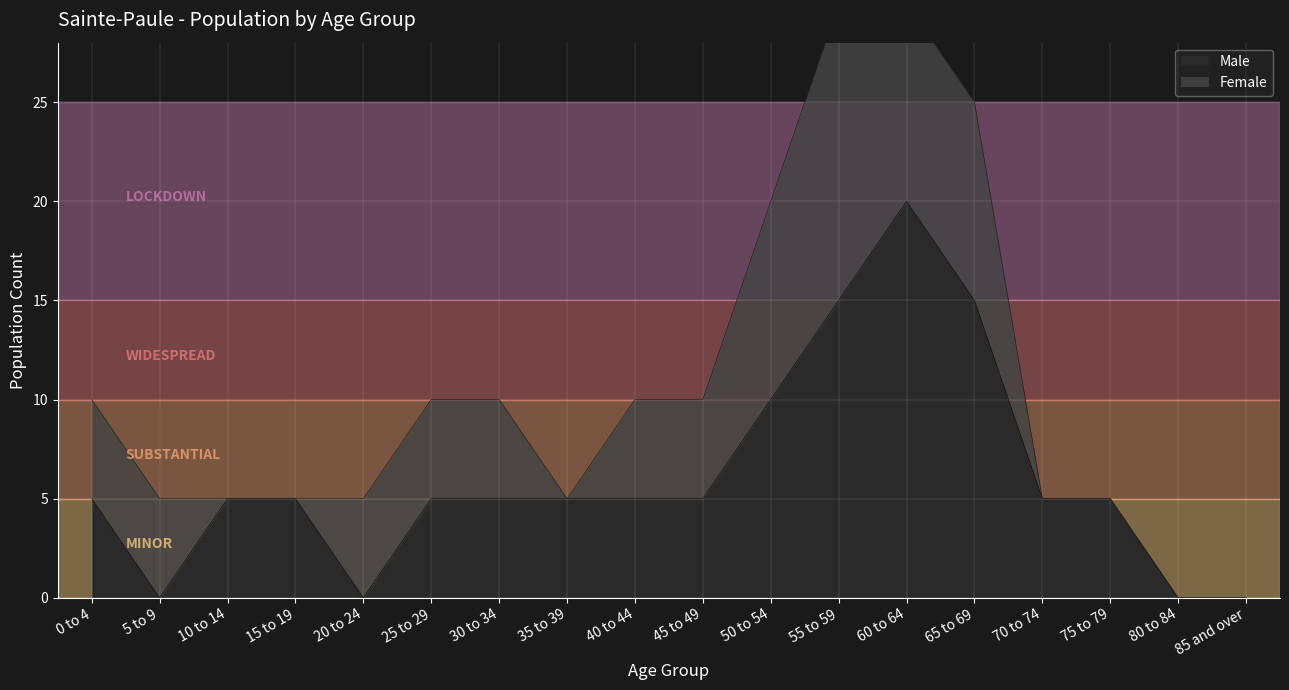

List the labels in order of value, largest first.

60 to 64, 55 to 59, 65 to 69, 50 to 54, 0 to 4, 10 to 14, 15 to 19, 25 to 29, 30 to 34, 35 to 39, 40 to 44, 45 to 49, 70 to 74, 75 to 79, 5 to 9, 20 to 24, 80 to 84, 85 and over